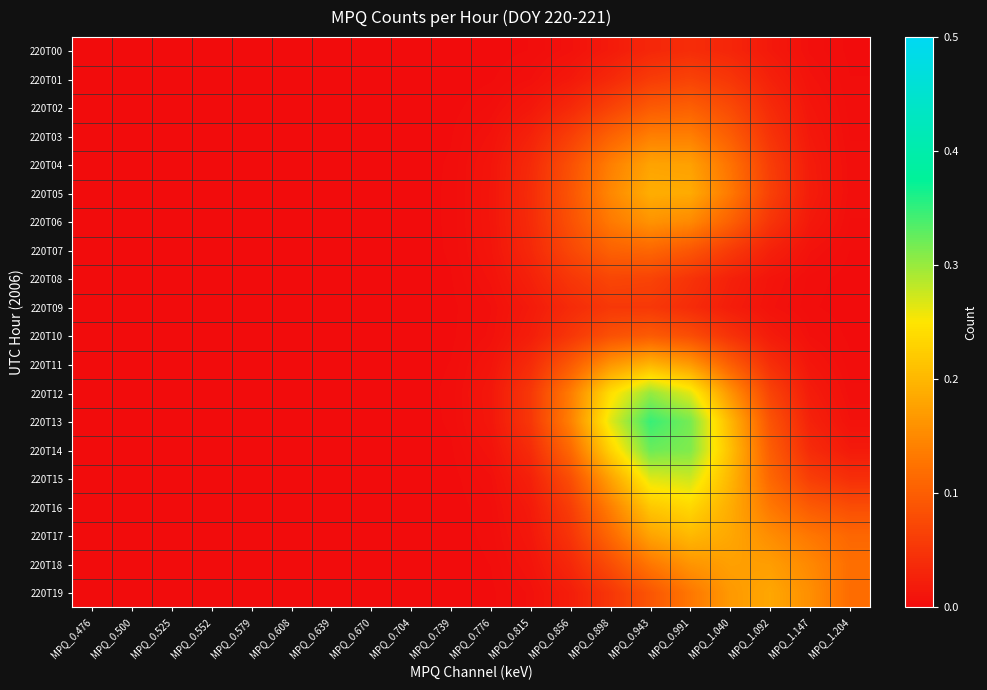

What is the spread (max minus min) of values at MPQ_1.040?

0.2